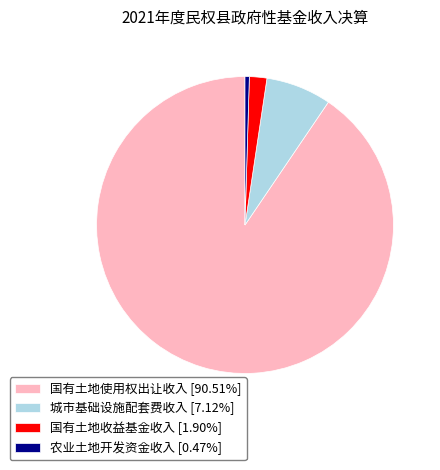

What is the ratio of the value at 国有土地收益基金收入 to the value at 农业土地开发资金收入?

4.1